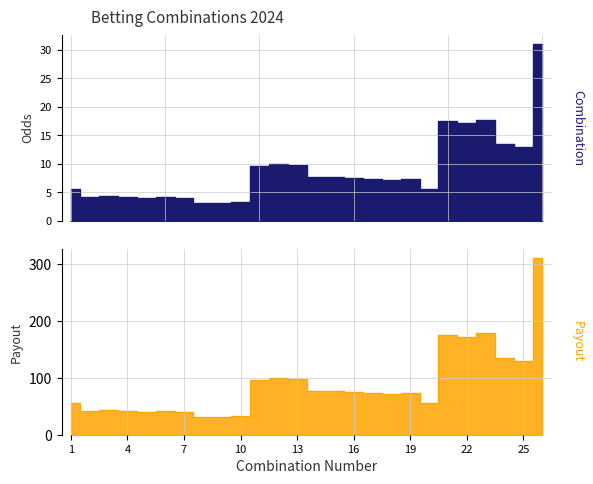

Does the chart display data point markers on the line(s)?

No